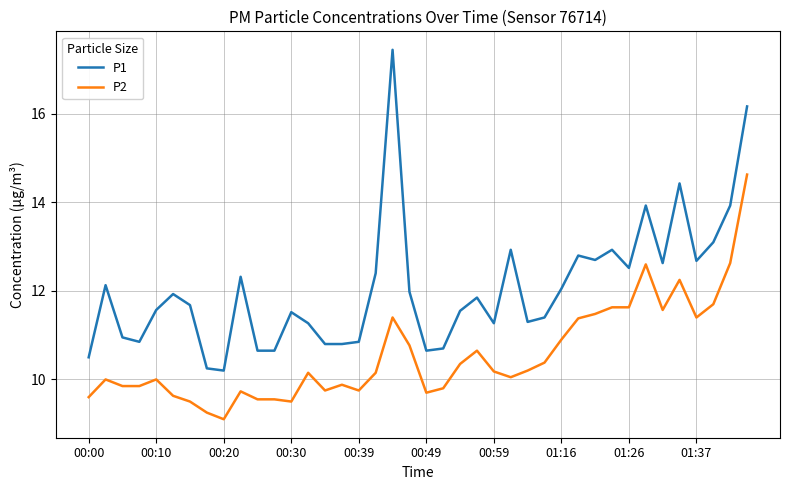

What are all the series names shown in the legend?

P1, P2